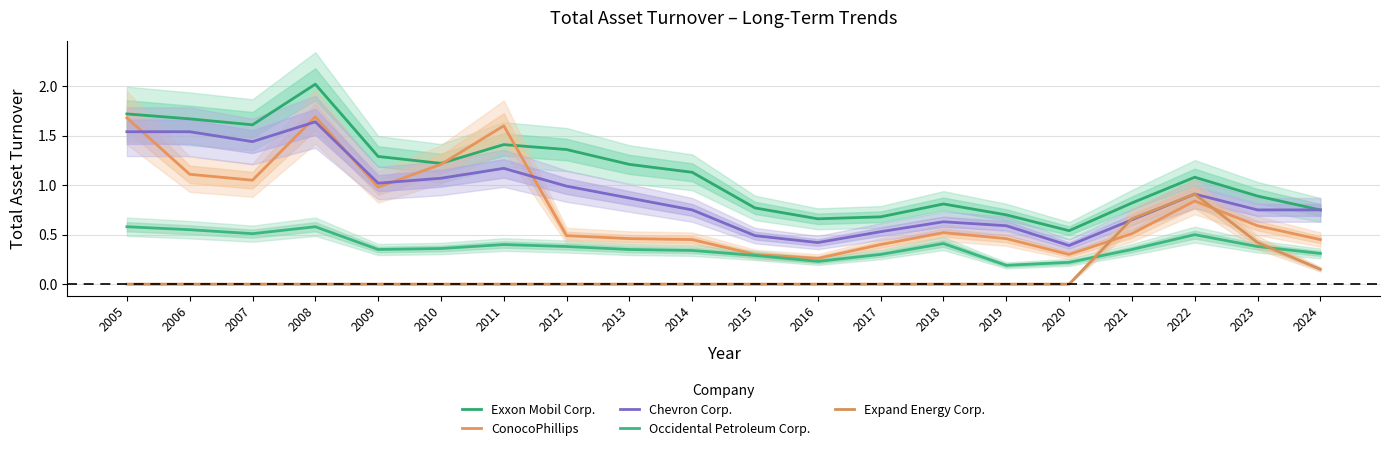

Reading left to right, extract all data points from this chart.

Exxon Mobil Corp.: 2005=1.7	2006=1.7	2007=1.6	2008=2.0	2009=1.3	2010=1.2	2011=1.4	2012=1.4	2013=1.2	2014=1.1	2015=0.8	2016=0.7	2017=0.7	2018=0.8	2019=0.7	2020=0.5	2021=0.8	2022=1.1	2023=0.9	2024=0.8
ConocoPhillips: 2005=1.7	2006=1.1	2007=1.1	2008=1.7	2009=1.0	2010=1.2	2011=1.6	2012=0.5	2013=0.5	2014=0.5	2015=0.3	2016=0.3	2017=0.4	2018=0.5	2019=0.5	2020=0.3	2021=0.5	2022=0.8	2023=0.6	2024=0.5
Chevron Corp.: 2005=1.5	2006=1.5	2007=1.4	2008=1.6	2009=1.0	2010=1.1	2011=1.2	2012=1.0	2013=0.9	2014=0.8	2015=0.5	2016=0.4	2017=0.5	2018=0.6	2019=0.6	2020=0.4	2021=0.7	2022=0.9	2023=0.8	2024=0.8
Occidental Petroleum Corp.: 2005=0.6	2006=0.6	2007=0.5	2008=0.6	2009=0.3	2010=0.4	2011=0.4	2012=0.4	2013=0.3	2014=0.3	2015=0.3	2016=0.2	2017=0.3	2018=0.4	2019=0.2	2020=0.2	2021=0.3	2022=0.5	2023=0.4	2024=0.3
Expand Energy Corp.: 2005=0.0	2006=0.0	2007=0.0	2008=0.0	2009=0.0	2010=0.0	2011=0.0	2012=0.0	2013=0.0	2014=0.0	2015=0.0	2016=0.0	2017=0.0	2018=0.0	2019=0.0	2020=0.0	2021=0.7	2022=0.9	2023=0.4	2024=0.1